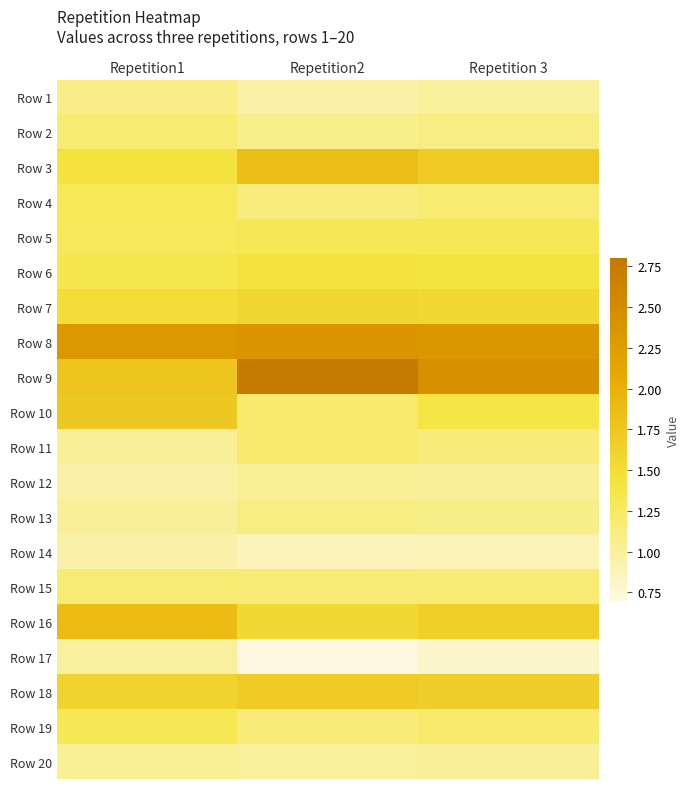

List the series in order of their peak value, lowest first.

Row 14, Row 17, Row 12, Row 20, Row 1, Row 13, Row 15, Row 2, Row 11, Row 4, Row 19, Row 5, Row 6, Row 7, Row 18, Row 10, Row 3, Row 16, Row 8, Row 9